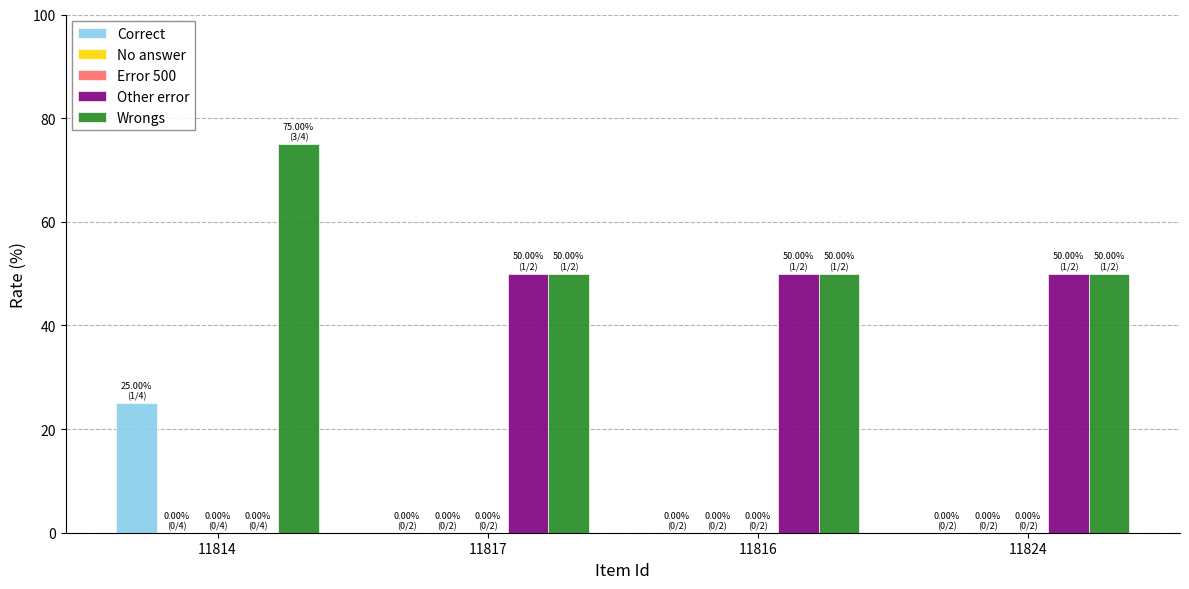

True or false: Correct has a value of 16 at 11824.

False